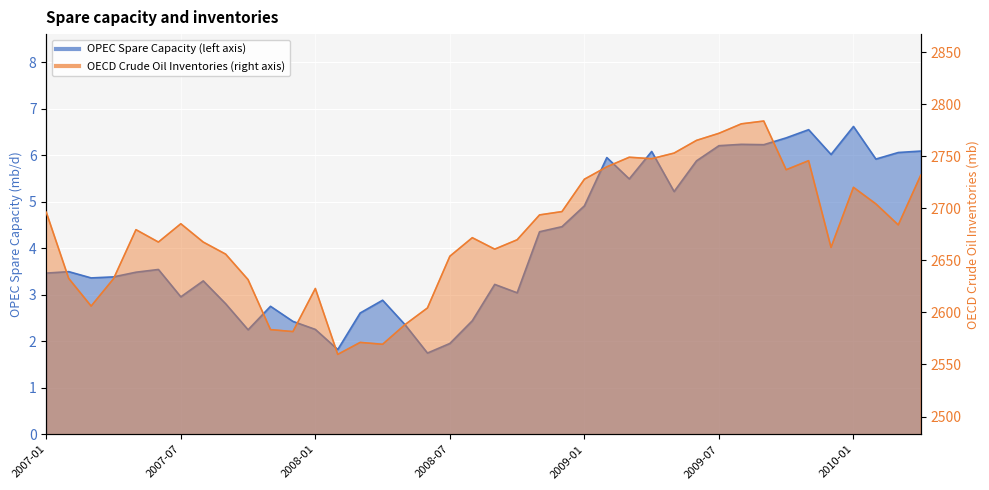

The value of OPEC Spare Capacity (left axis) at 2008-10 is 3.0. True or false?

True